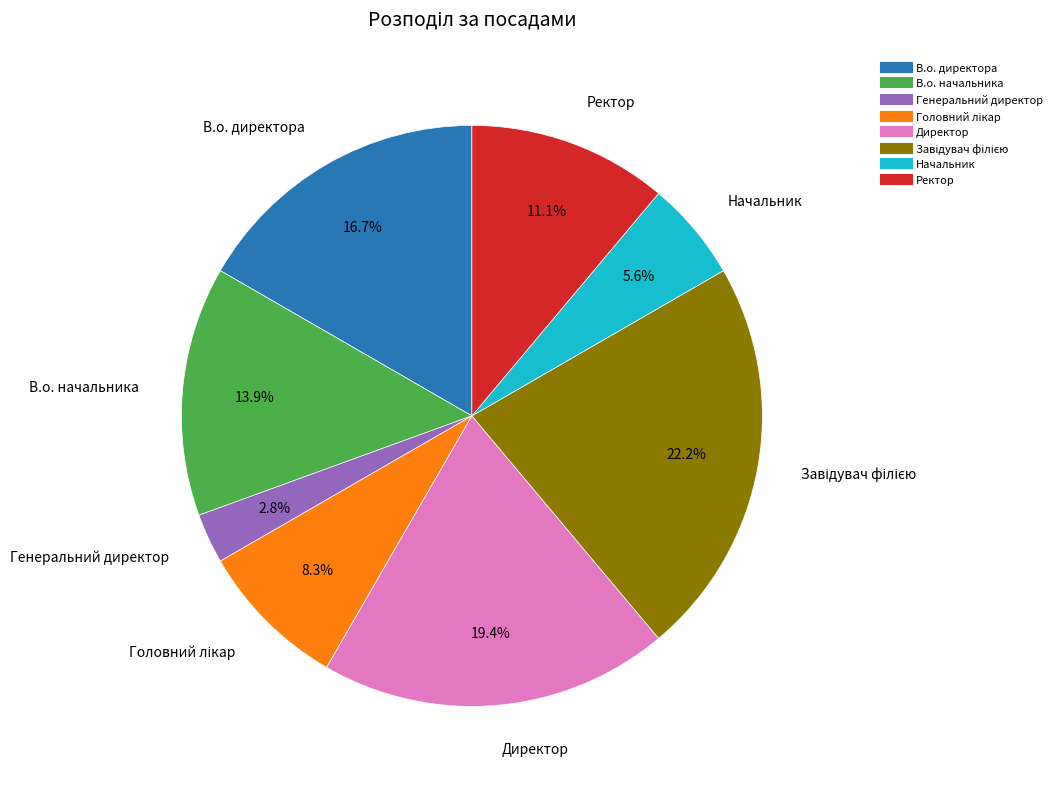

Approximately how many times larger is the value at Начальник compared to В.о. начальника?

0.4